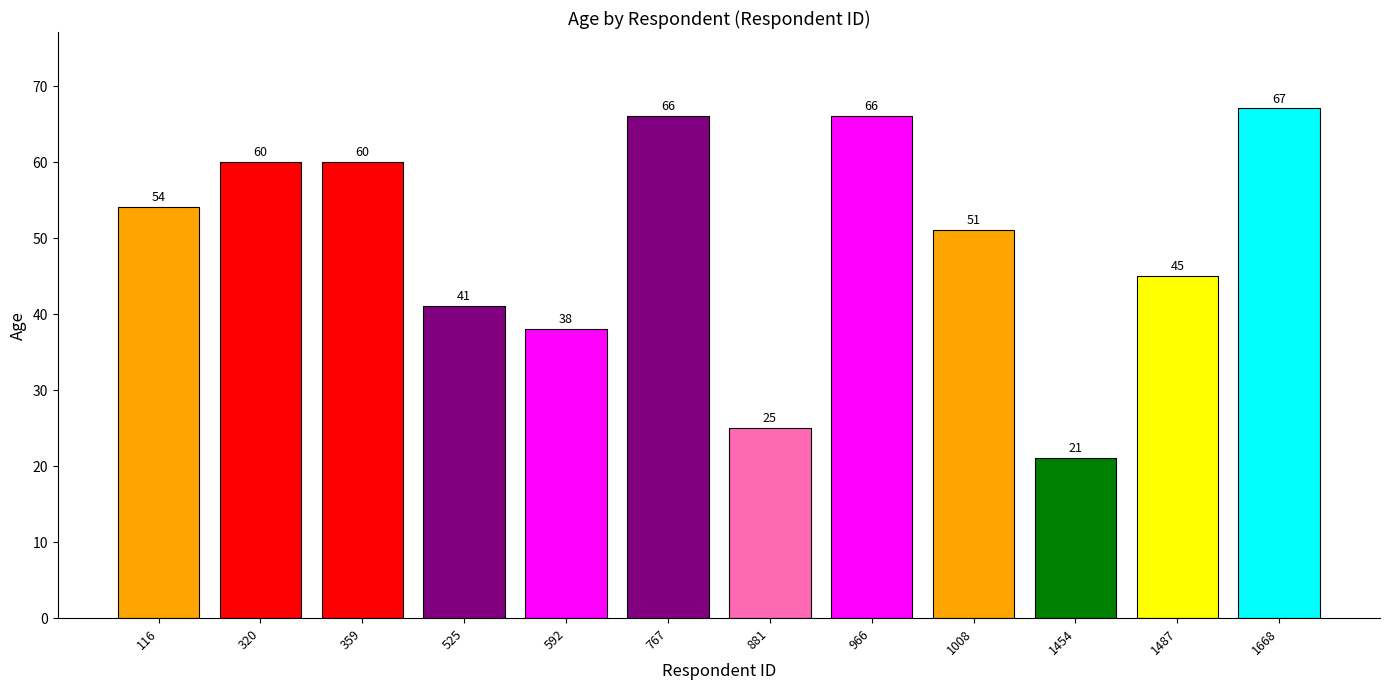

True or false: the data shows 14 at 359.

False